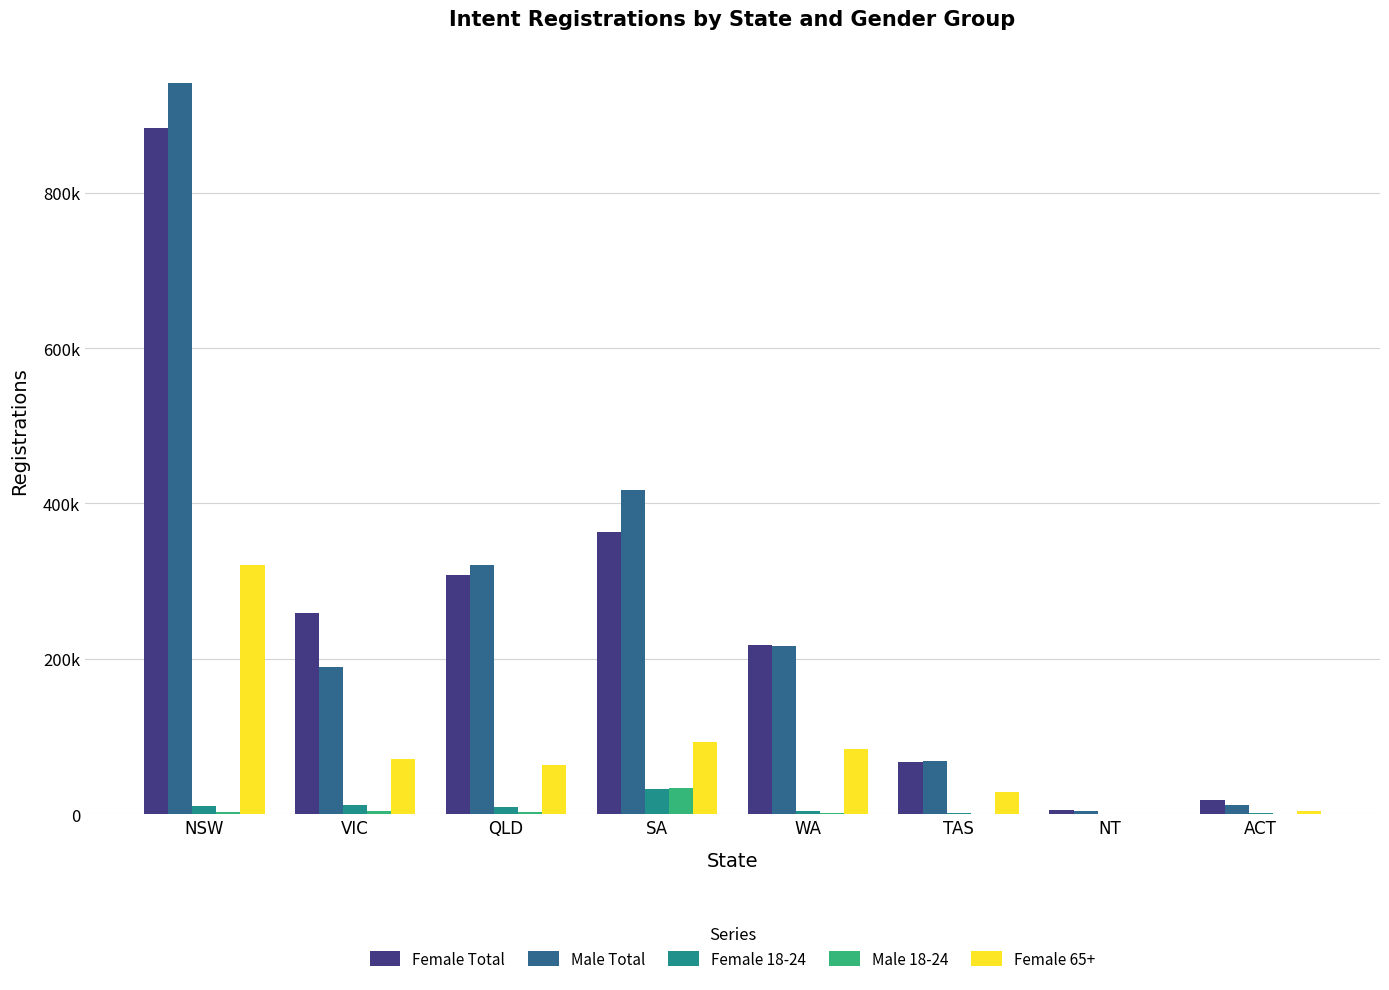

What are all the series names shown in the legend?

Female Total, Male Total, Female 18-24, Male 18-24, Female 65+